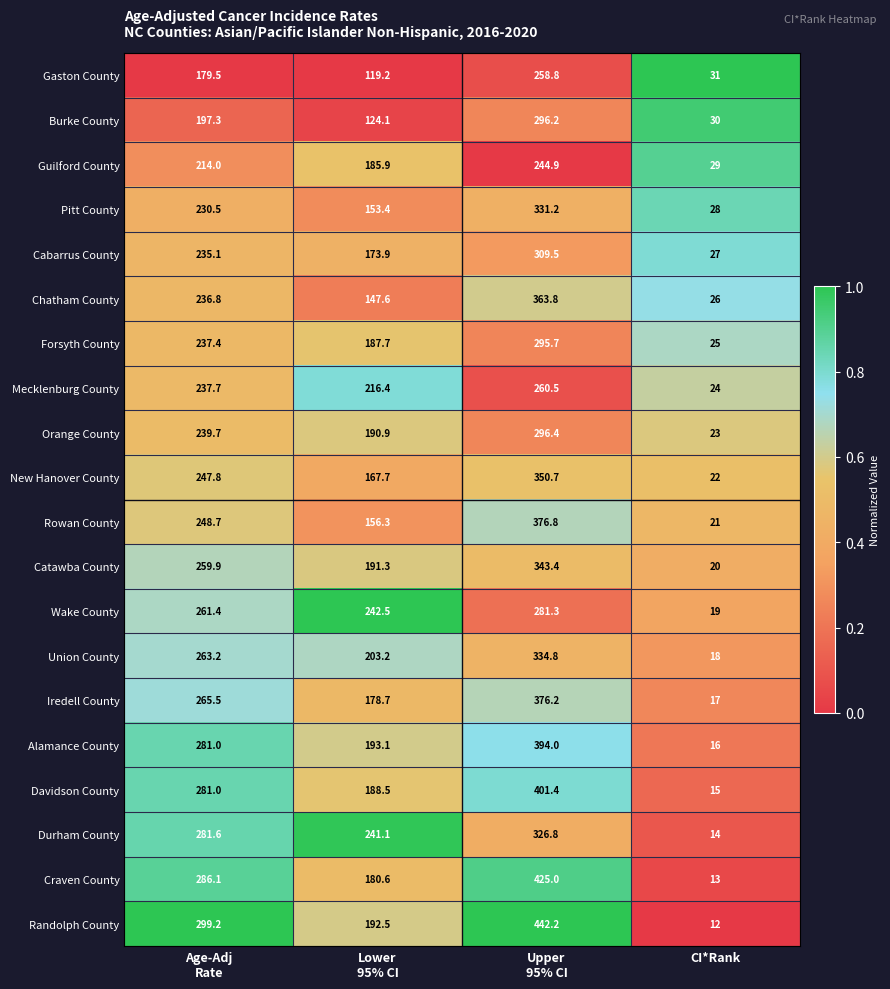

List the series in order of their peak value, highest first.

Randolph County, Craven County, Davidson County, Alamance County, Rowan County, Iredell County, Chatham County, New Hanover County, Catawba County, Union County, Pitt County, Durham County, Cabarrus County, Orange County, Burke County, Forsyth County, Wake County, Mecklenburg County, Gaston County, Guilford County